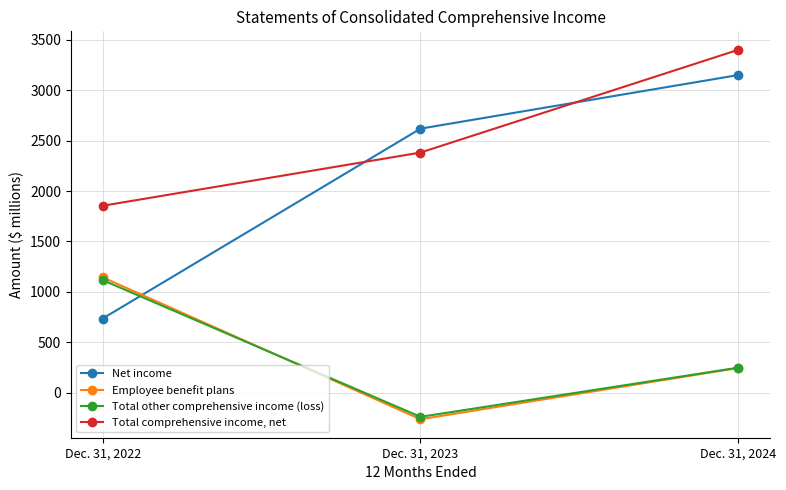

Between Dec. 31, 2022 and Dec. 31, 2023, which series saw the biggest shift?

Net income